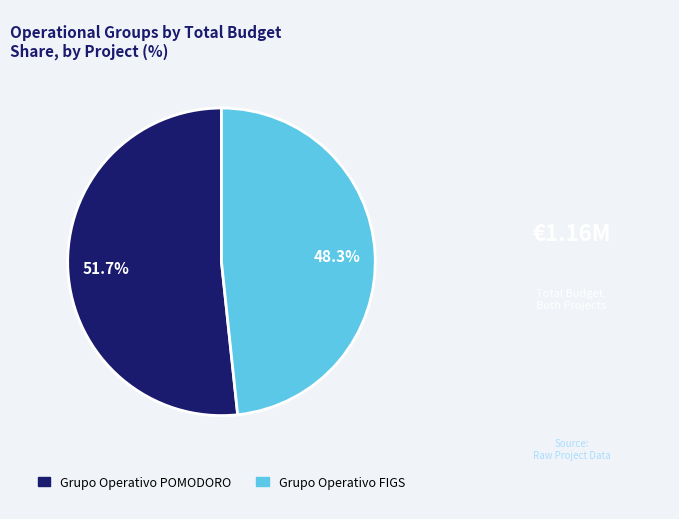

To the nearest percent, what portion does Grupo Operativo FIGS represent?

48%